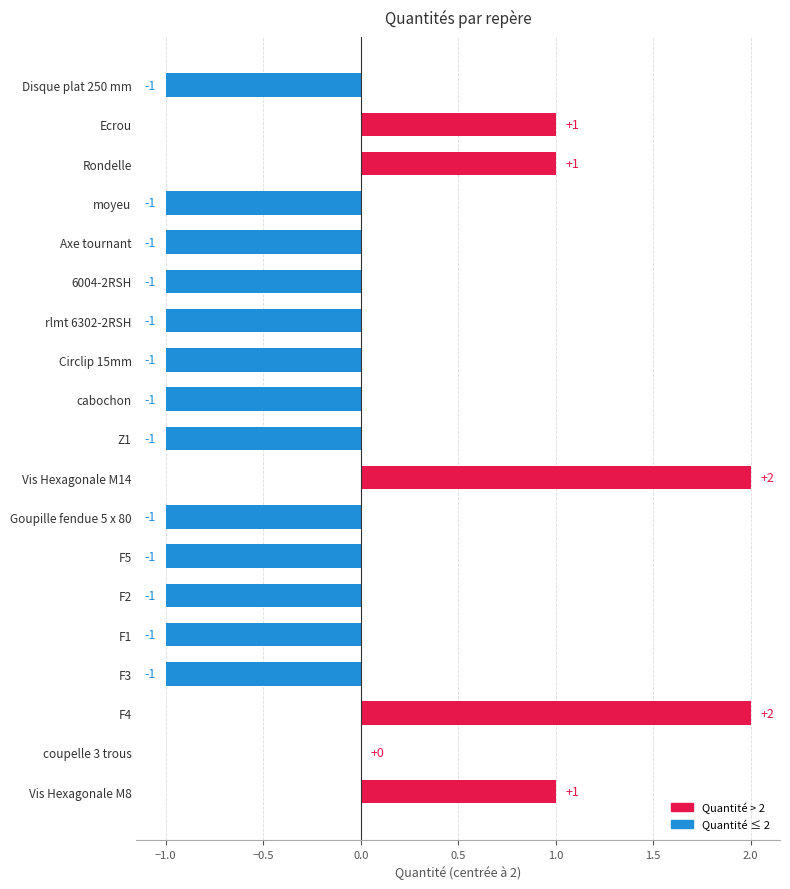

Reading top to bottom, what are all the values shown in this chart?

Disque plat 250 mm=-1	Ecrou=1	Rondelle=1	moyeu=-1	Axe tournant=-1	6004-2RSH=-1	rlmt 6302-2RSH=-1	Circlip 15mm=-1	cabochon=-1	Z1=-1	Vis Hexagonale M14=2	Goupille fendue 5 x 80=-1	F5=-1	F2=-1	F1=-1	F3=-1	F4=2	coupelle 3 trous=0	Vis Hexagonale M8=1